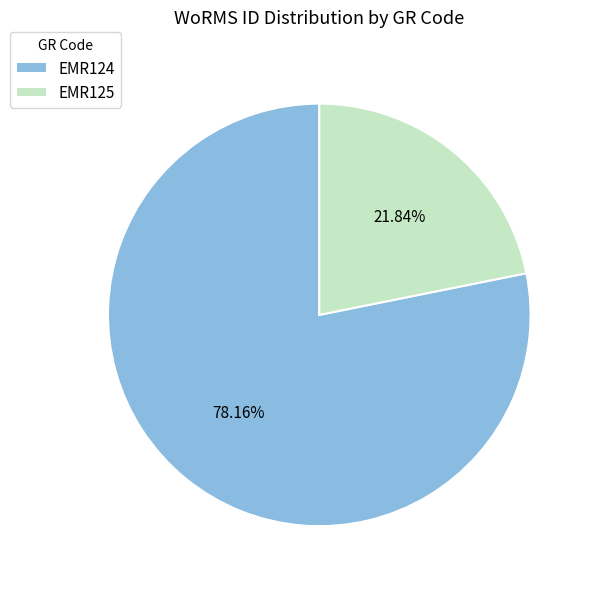

Does EMR124 represent more than half of the total?

Yes